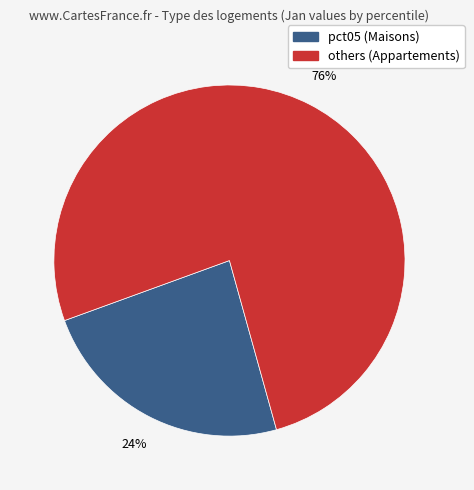

Does any single category account for the majority?

Yes